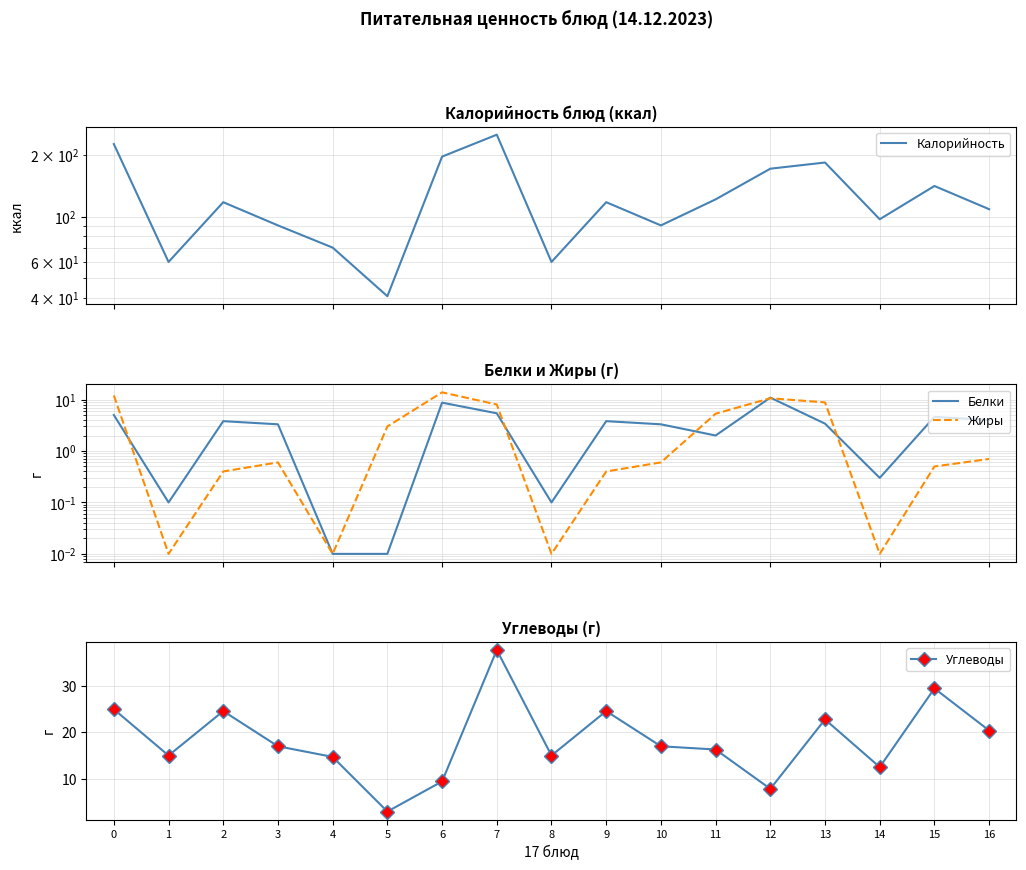

Reading right to left, list all the values displayed in this chart.

Калорийность: 16=108.6	15=141.0	14=97.0	13=183.6	12=171.3	11=121.3	10=90.5	9=117.5	8=60.0	7=251.1	6=196.2	5=40.8	4=70.5	3=90.5	2=117.5	1=60.0	0=226.0
Белки: 16=4.0	15=4.6	14=0.3	13=3.4	12=10.9	11=2.0	10=3.3	9=3.8	8=0.1	7=5.4	6=8.7	5=0.0	4=0.0	3=3.3	2=3.8	1=0.1	0=5.0
Жиры: 16=0.7	15=0.5	14=0.0	13=8.8	12=10.6	11=5.3	10=0.6	9=0.4	8=0.0	7=8.0	6=13.8	5=3.0	4=0.0	3=0.6	2=0.4	1=0.0	0=12.0
Углеводы: 16=20.4	15=29.5	14=12.5	13=22.8	12=7.8	11=16.3	10=17.0	9=24.6	8=15.0	7=37.8	6=9.4	5=2.9	4=14.7	3=17.0	2=24.6	1=15.0	0=25.0